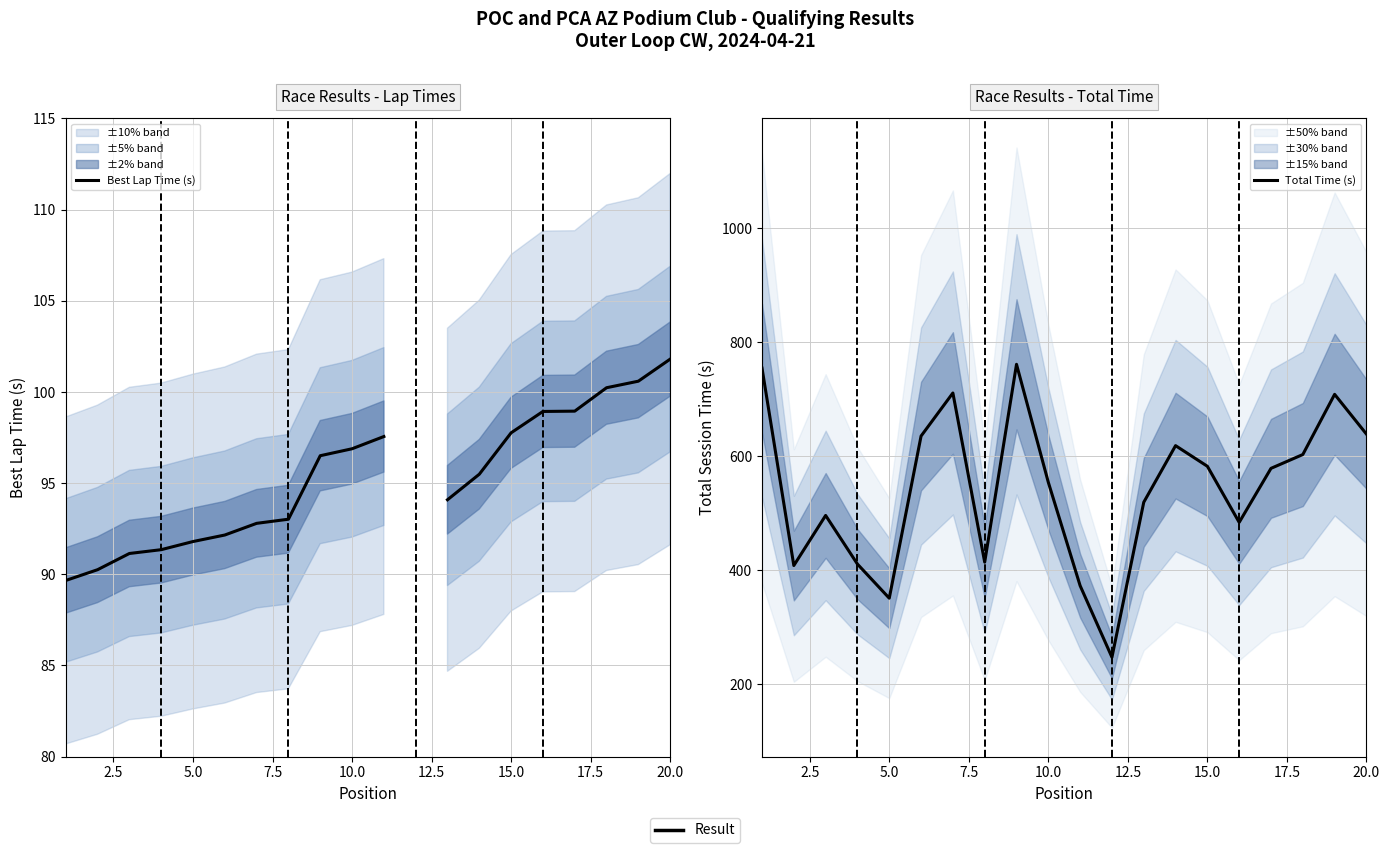

What is the average value of the Total Time (s) series?

542.4